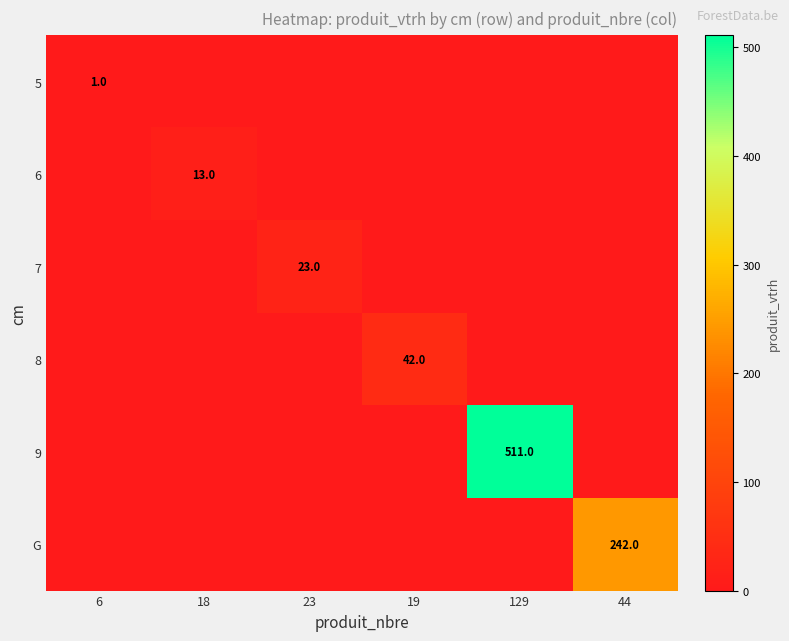

The G series shows 159 at 44. True or false?

False